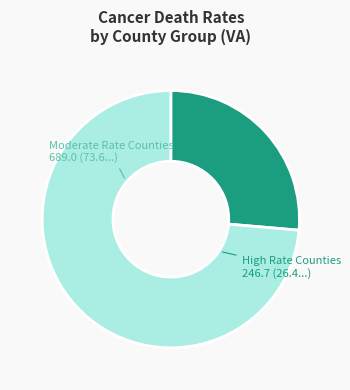

How many slices are in this pie chart?

2